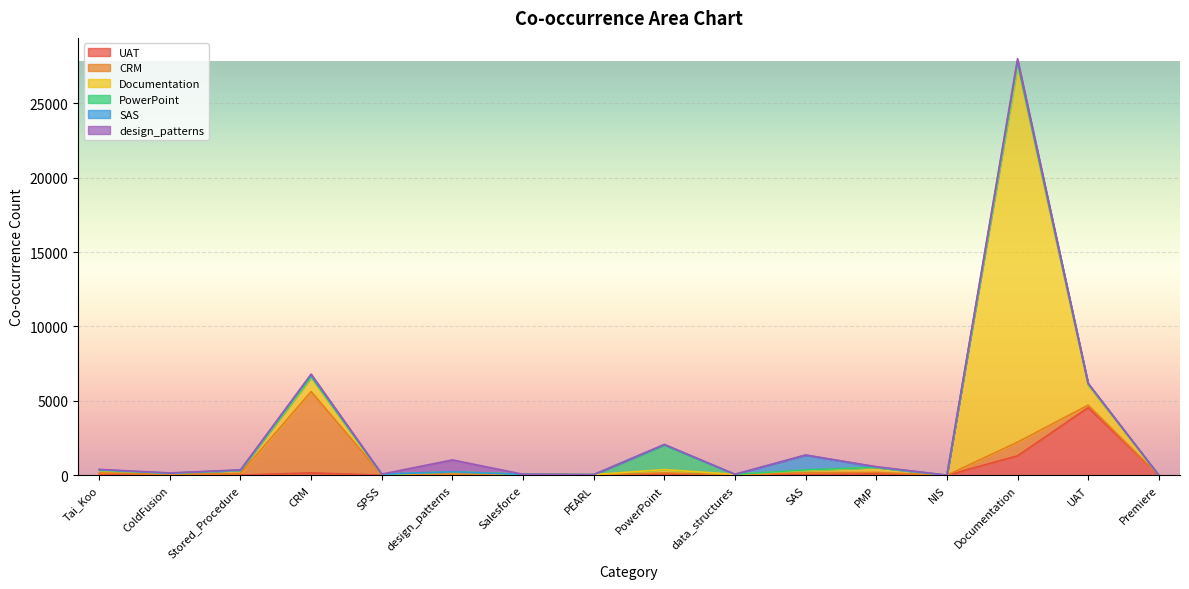

How many times do PowerPoint and Documentation cross each other?

5